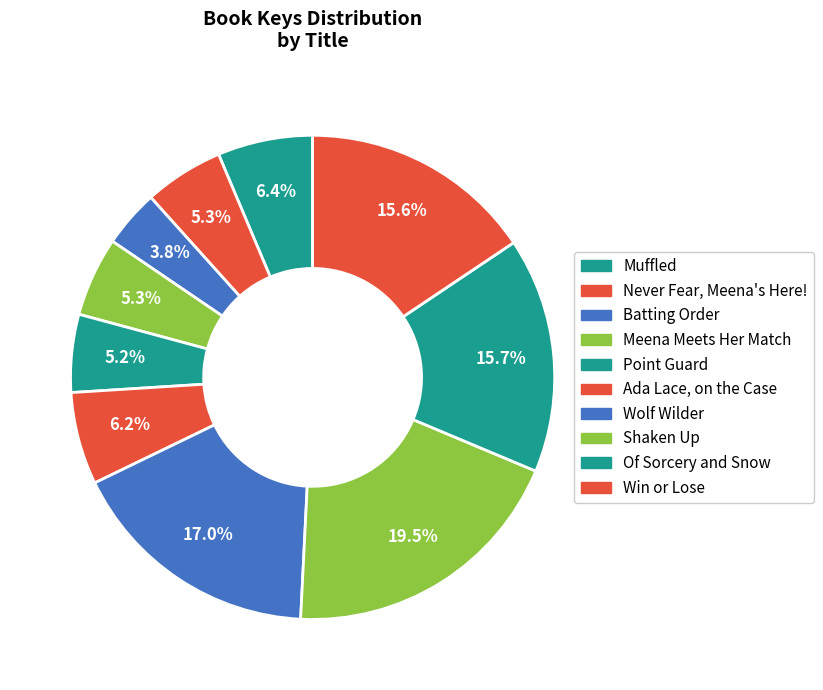

What percentage is the Win or Lose slice, to the nearest percent?

16%